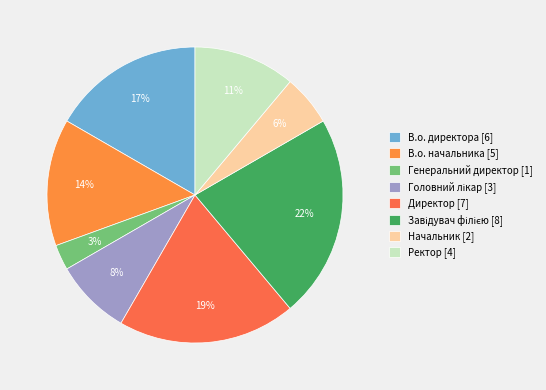

What percentage is the Генеральний директор slice, to the nearest percent?

3%